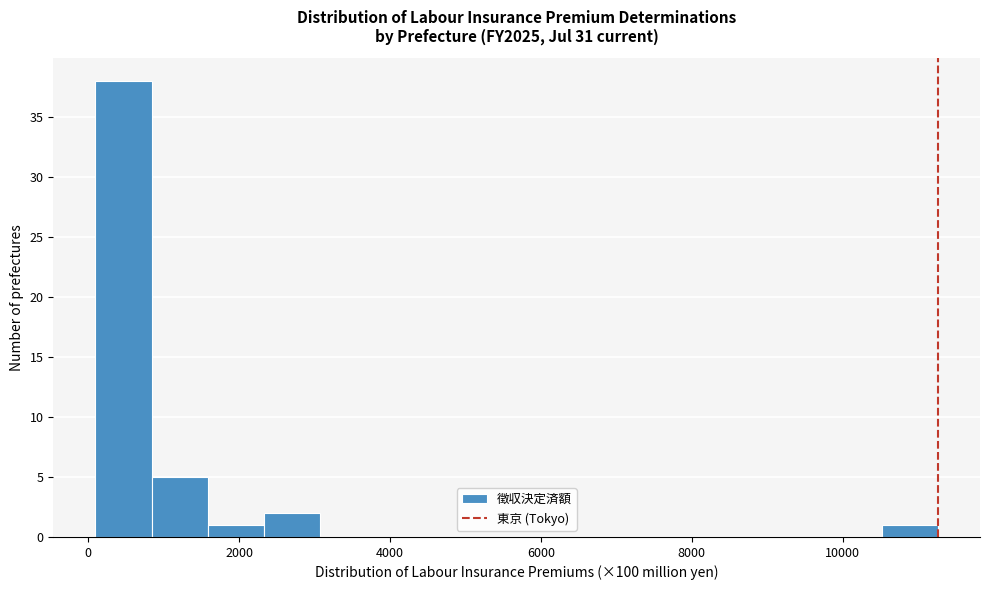

Around what value on the x-axis is the tallest bar? Give the approximate position of its centre, as read against the axis.

400